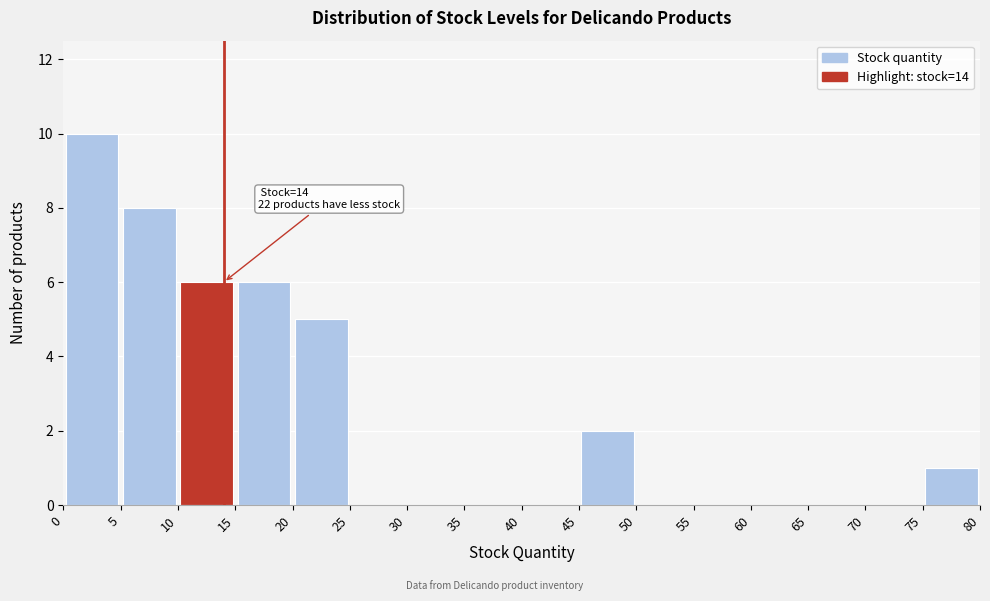

Which range on the x-axis has the tallest bar?

0 to 5